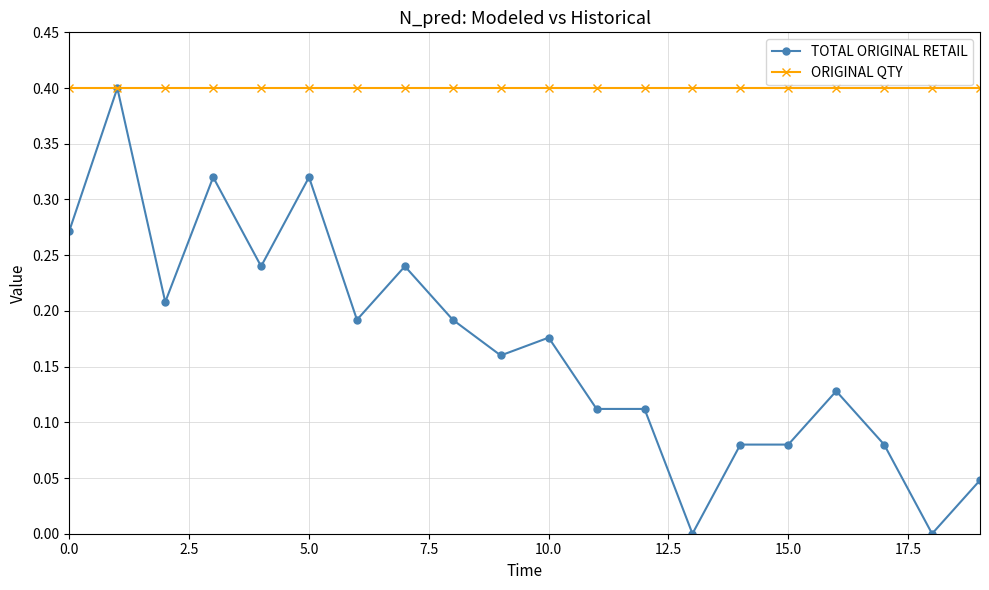

What is the greatest value displayed?

0.4